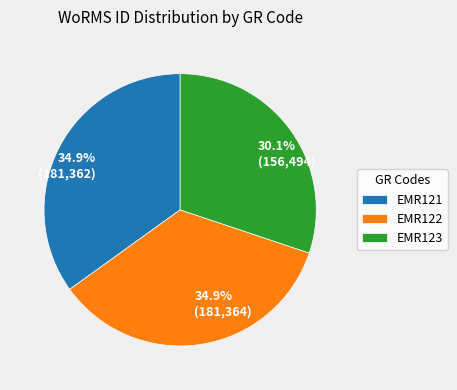

How many slices are in this pie chart?

3